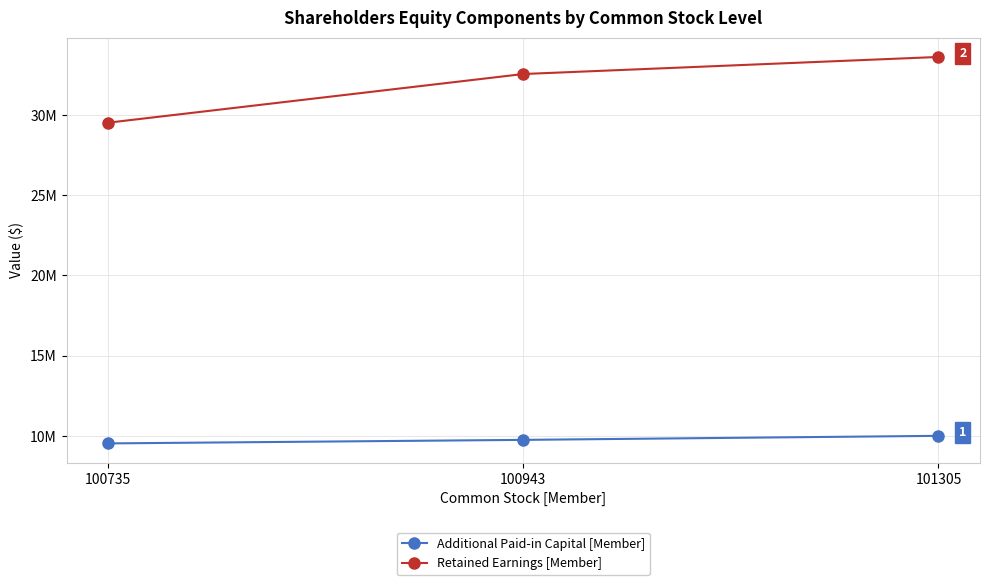

Which category has the highest value in the Additional Paid-in Capital [Member] series?

101305